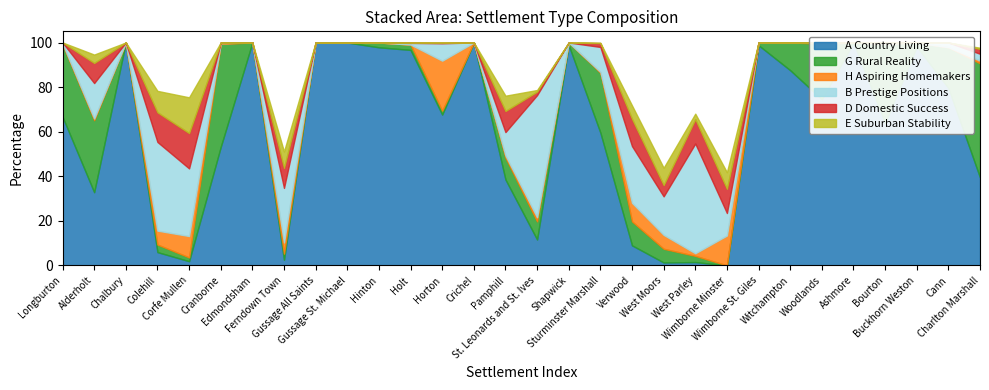

True or false: E Suburban Stability has a value of 2.5 at West Parley.

True